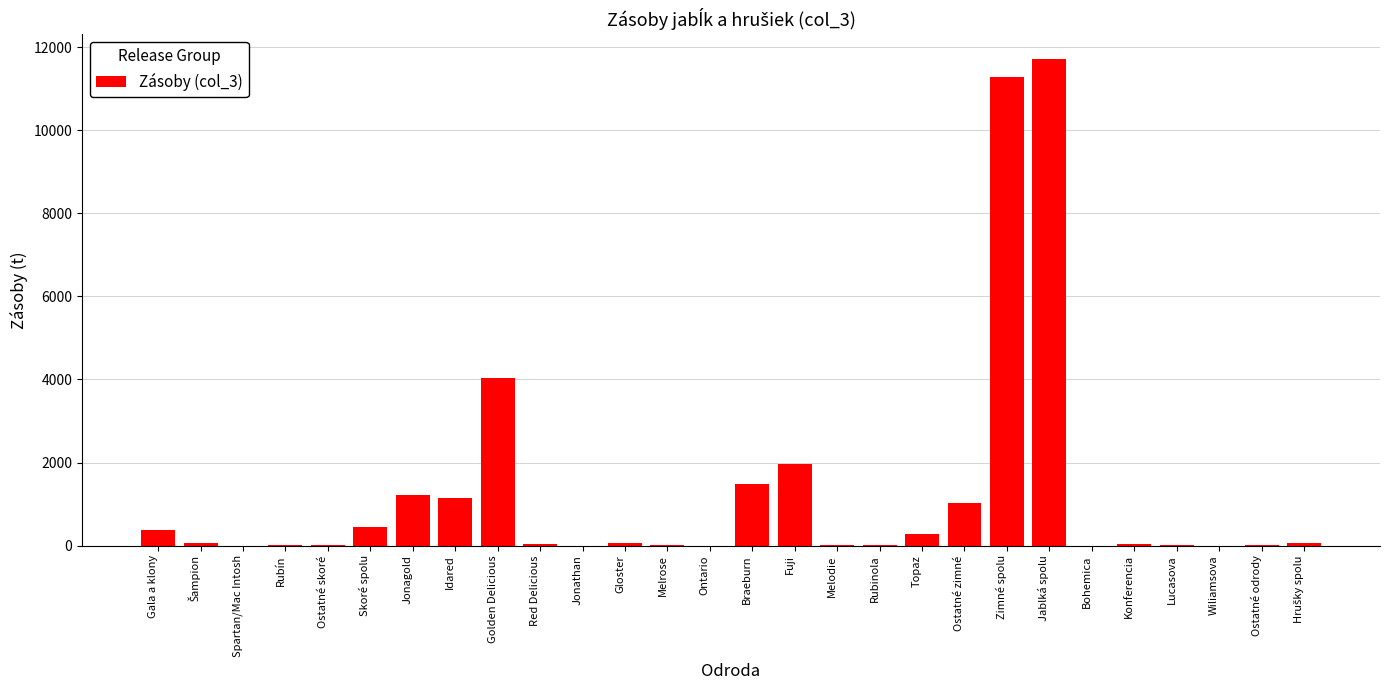

Between Jonagold and Bohemica, which is larger?

Jonagold